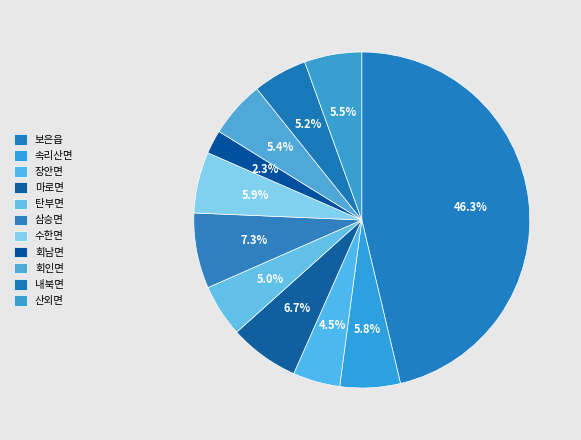

Between 장안면 and 회남면, which is larger?

장안면